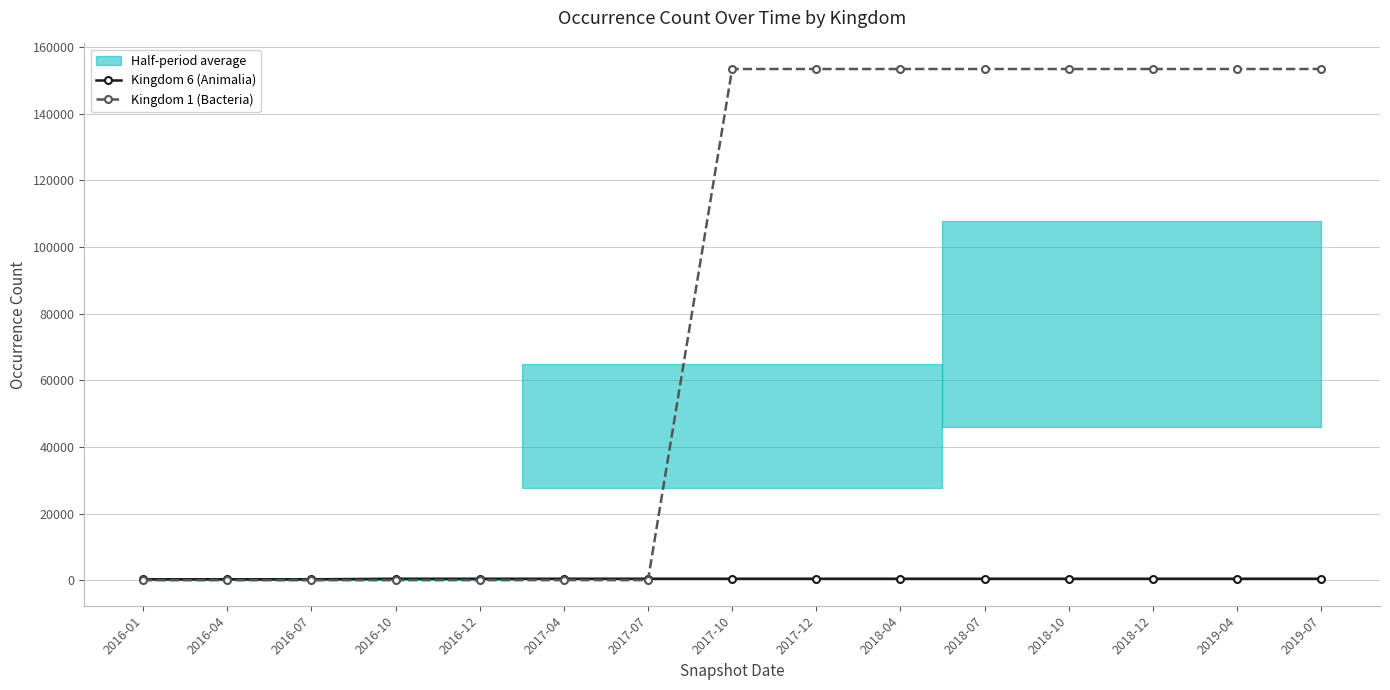

List the series in order of their overall mean, lowest first.

Kingdom 6 (Animalia), Kingdom 1 (Bacteria)